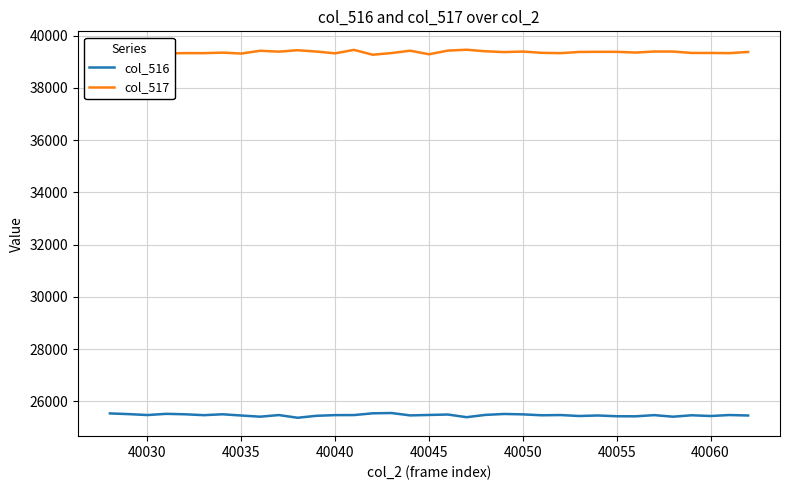

True or false: col_516 and col_517 intersect in this chart.

False